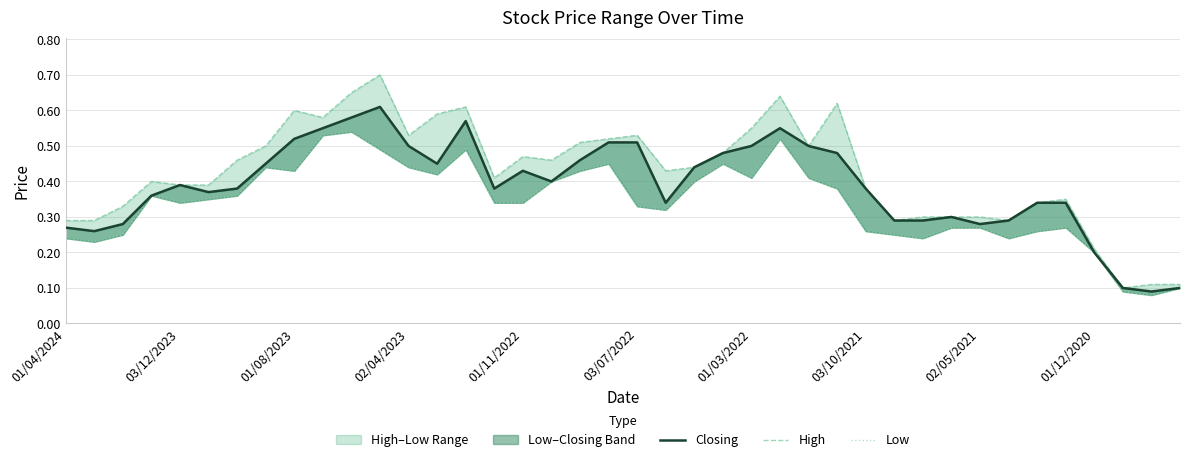

True or false: High and Closing intersect in this chart.

False